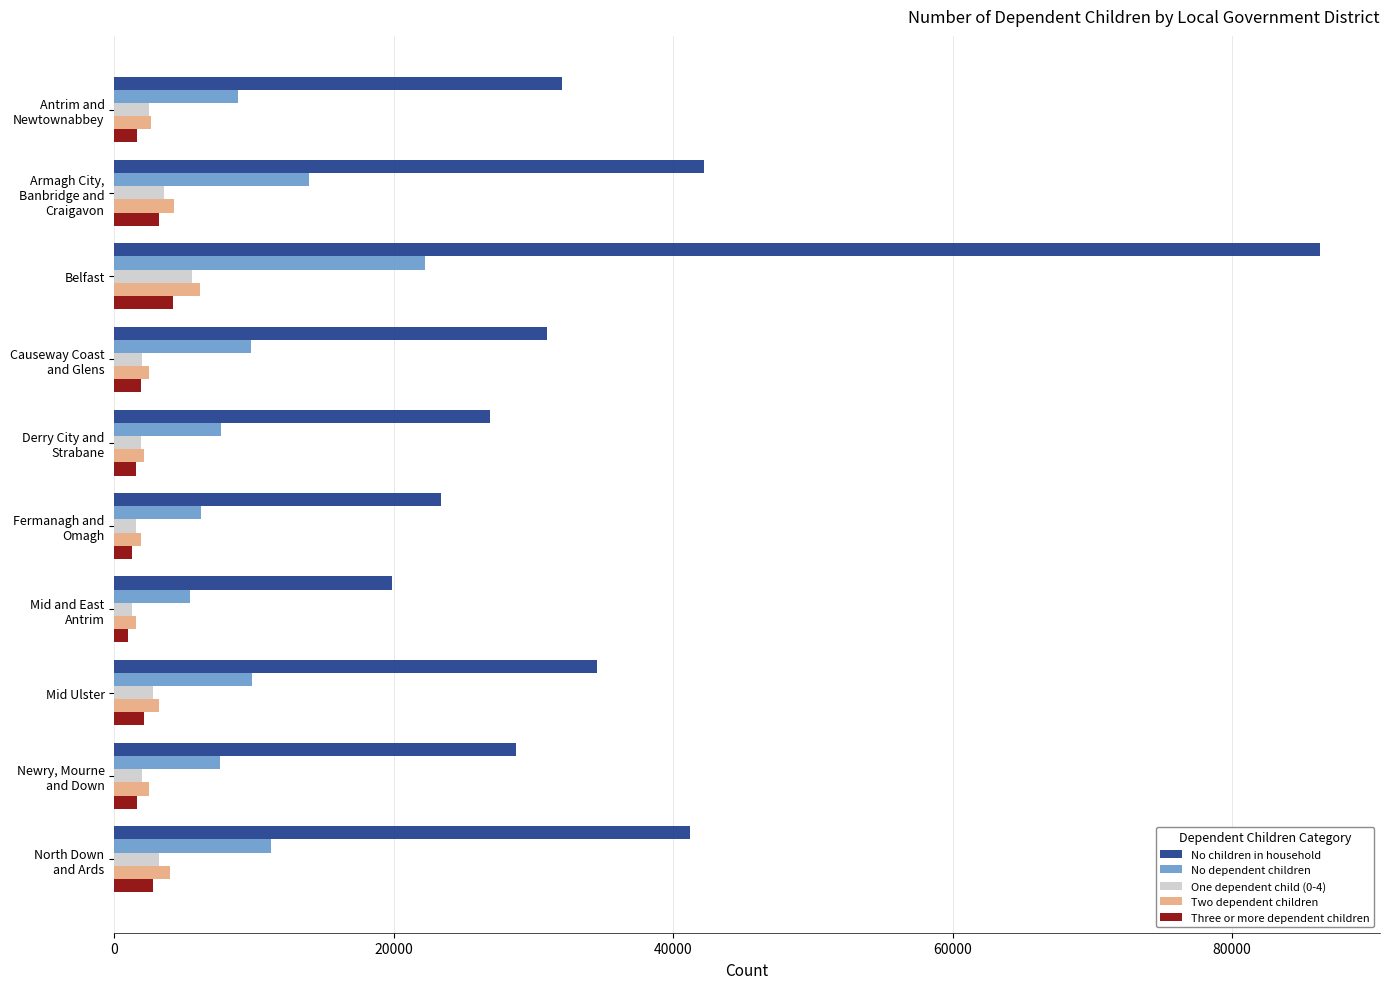

Between Belfast and Mid Ulster, which series saw the biggest shift?

No children in household